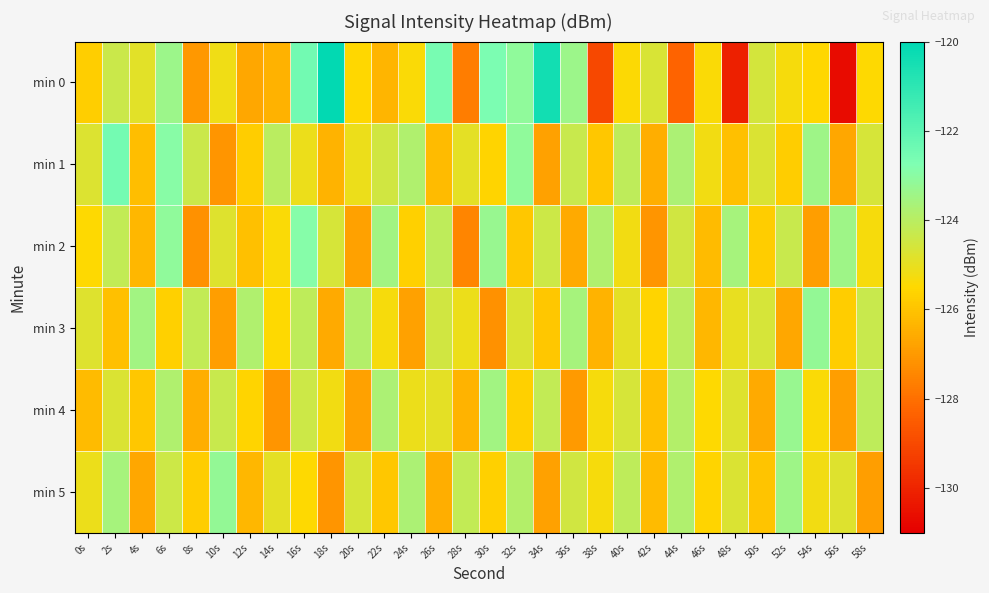

Rank the series by their maximum value, from highest to lowest.

min 0, min 1, min 2, min 3, min 5, min 4